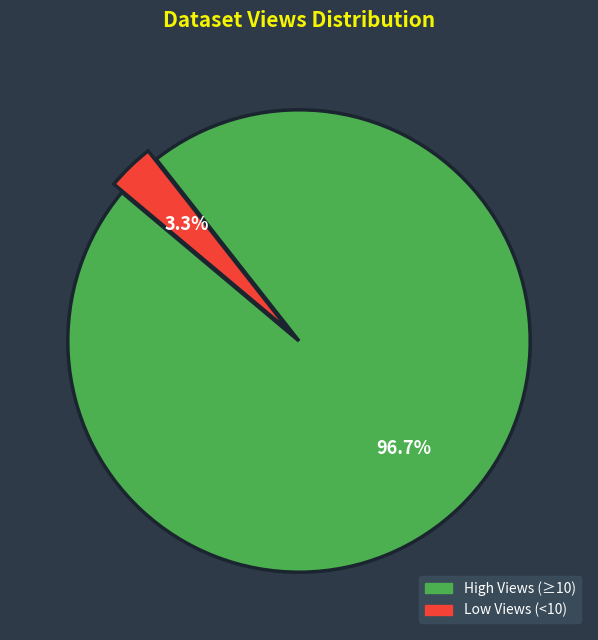

Which has a higher value, Low Views (<10) or High Views (≥10)?

High Views (≥10)